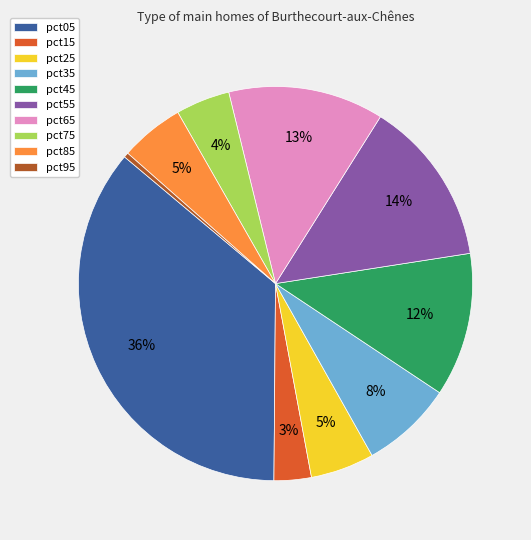

How many segments does this pie chart have?

10